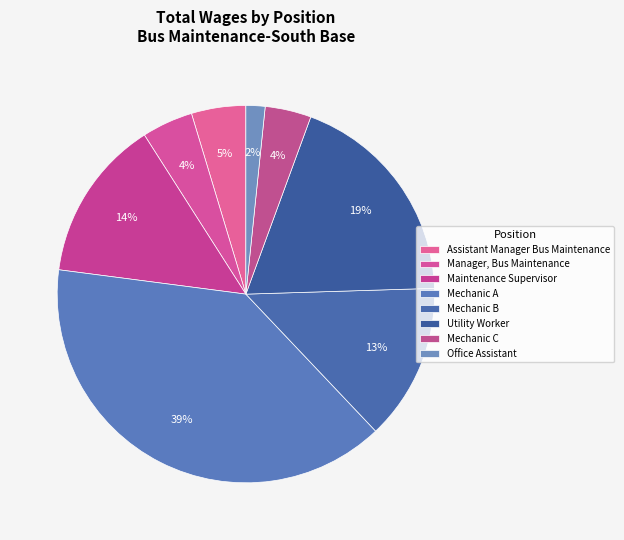

The Mechanic B slice represents 6% of the pie. True or false?

False